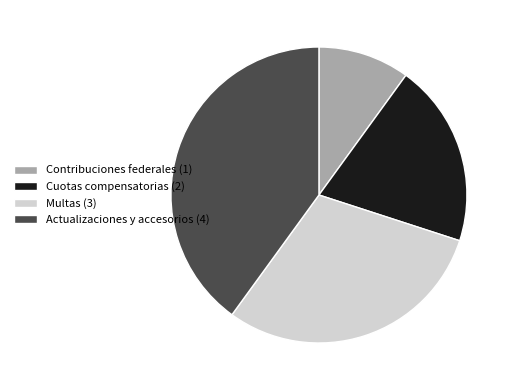

Does Actualizaciones y accesorios represent more than half of the total?

No